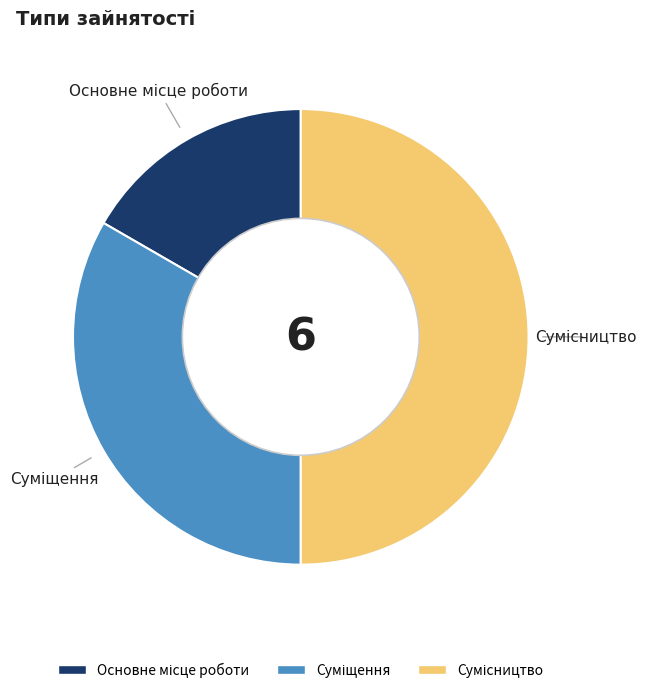

How many segments does this pie chart have?

3